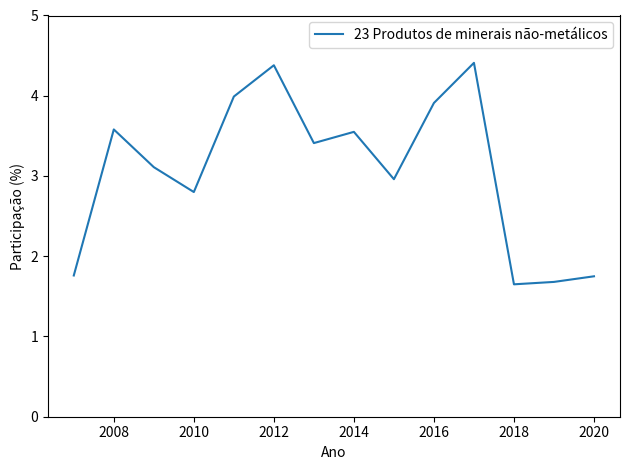

The chart shows a value of 1.9 at 2012. True or false?

False